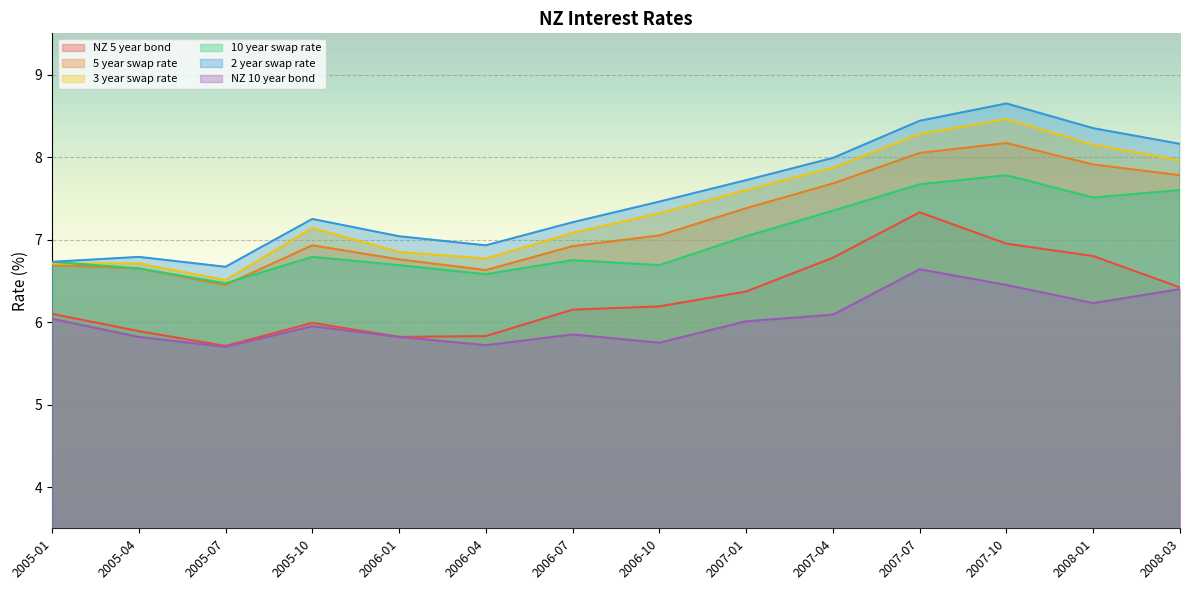

What is the difference between the 2 year swap rate values at 2007-01 and 2008-03?

0.4